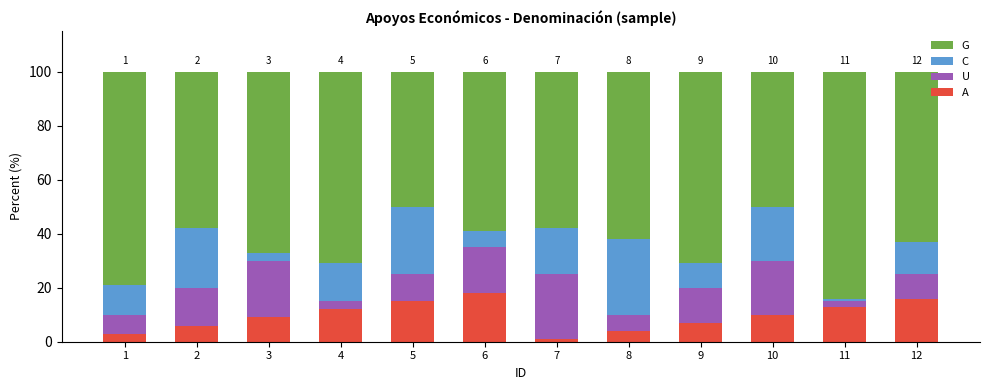

How many data points does each series have?

12